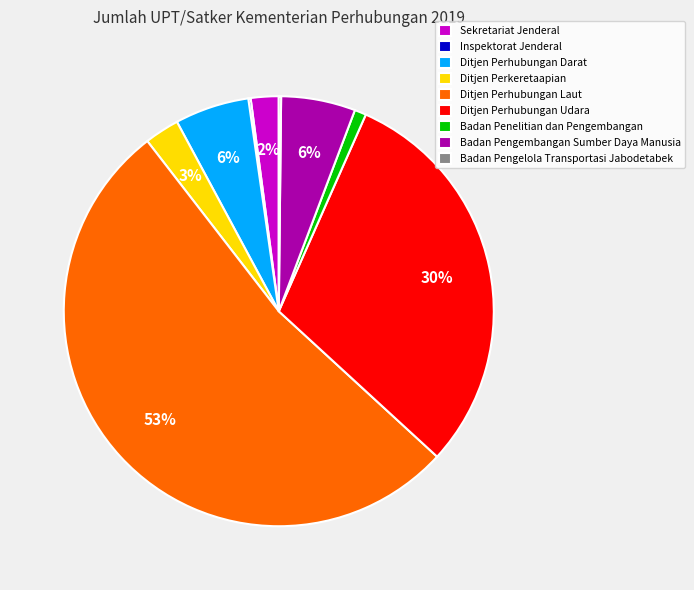

To the nearest percent, what is the average slice percentage?

11%